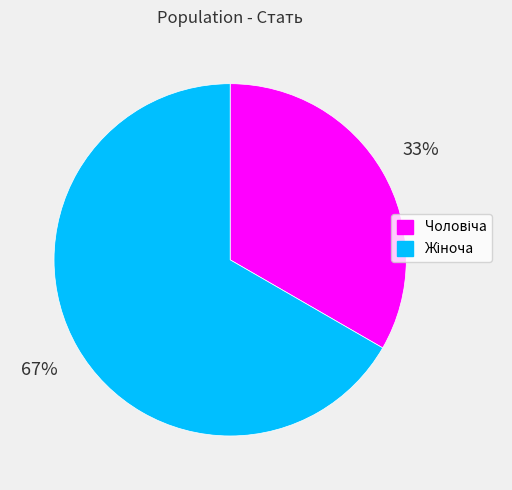

To the nearest percent, what is the average slice percentage?

50%